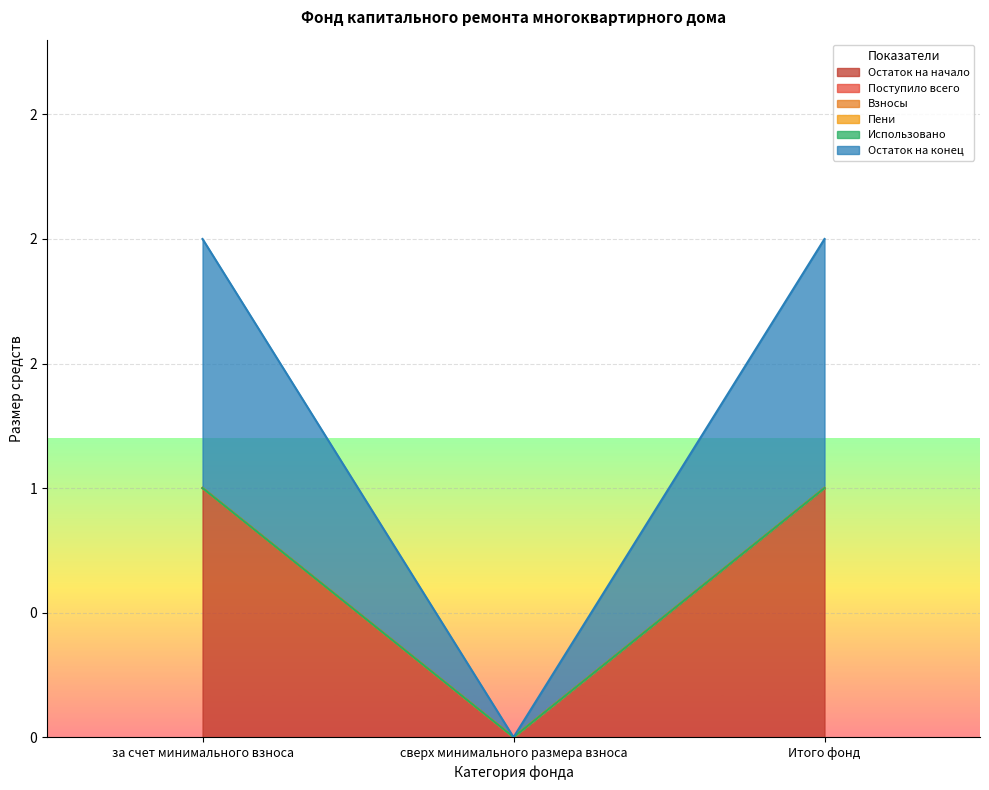

Which series changed the most between за счет минимального взноса and Итого фонд?

Остаток на начало